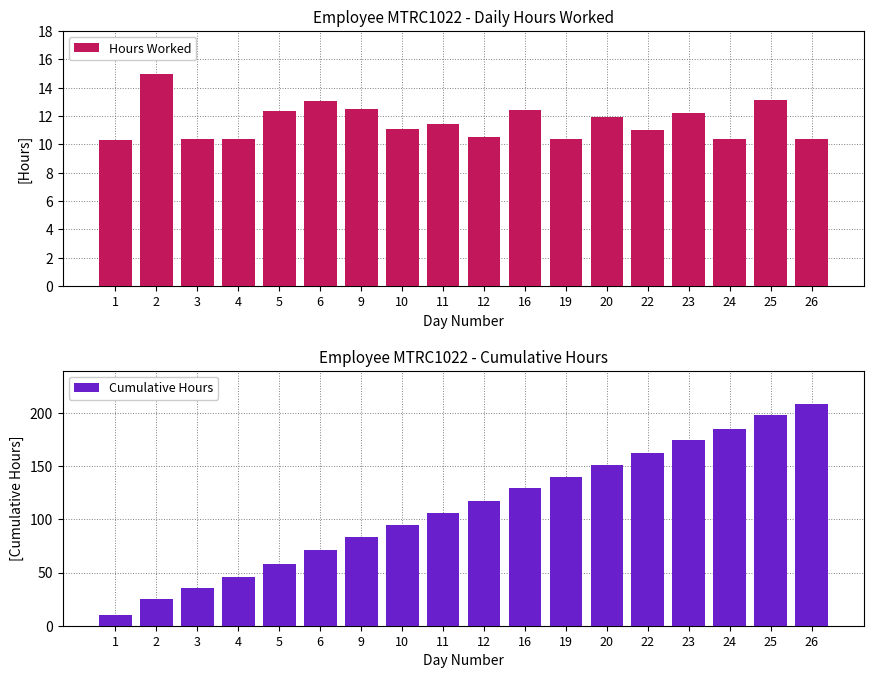

Are the bars horizontal?

No